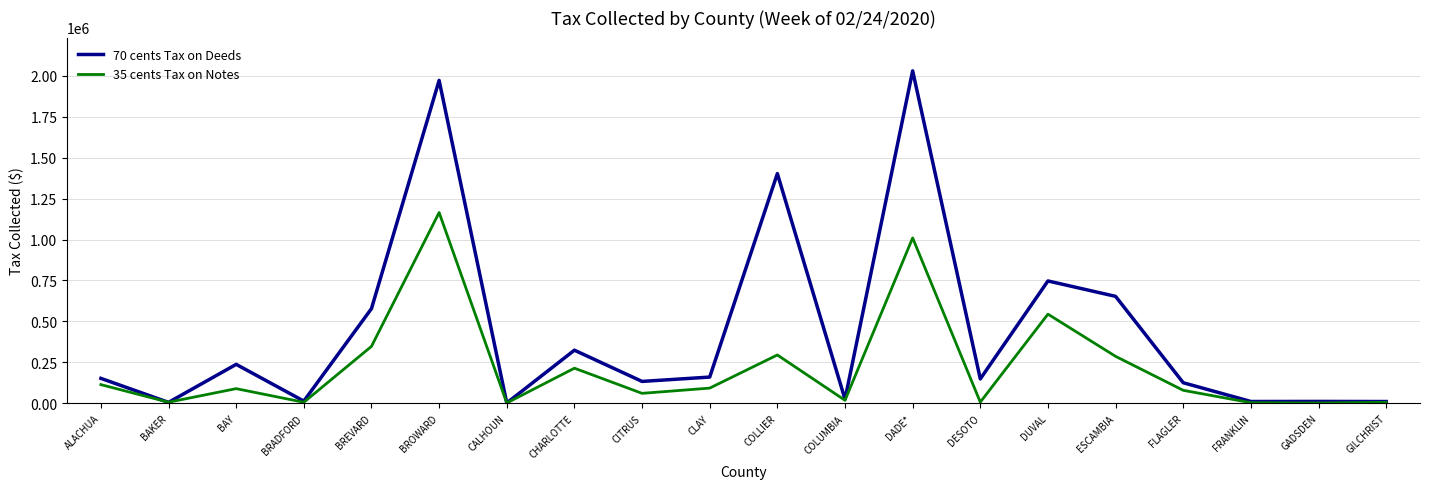

Which series has the largest range (max minus min)?

70 cents Tax on Deeds